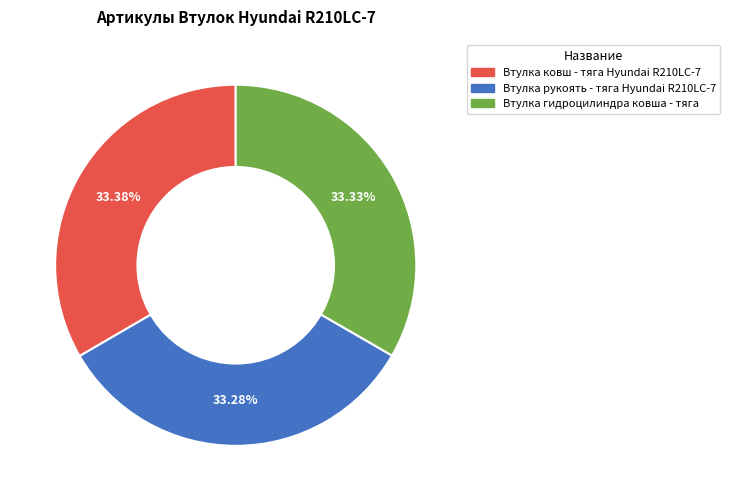

Is there a majority slice in this chart?

No